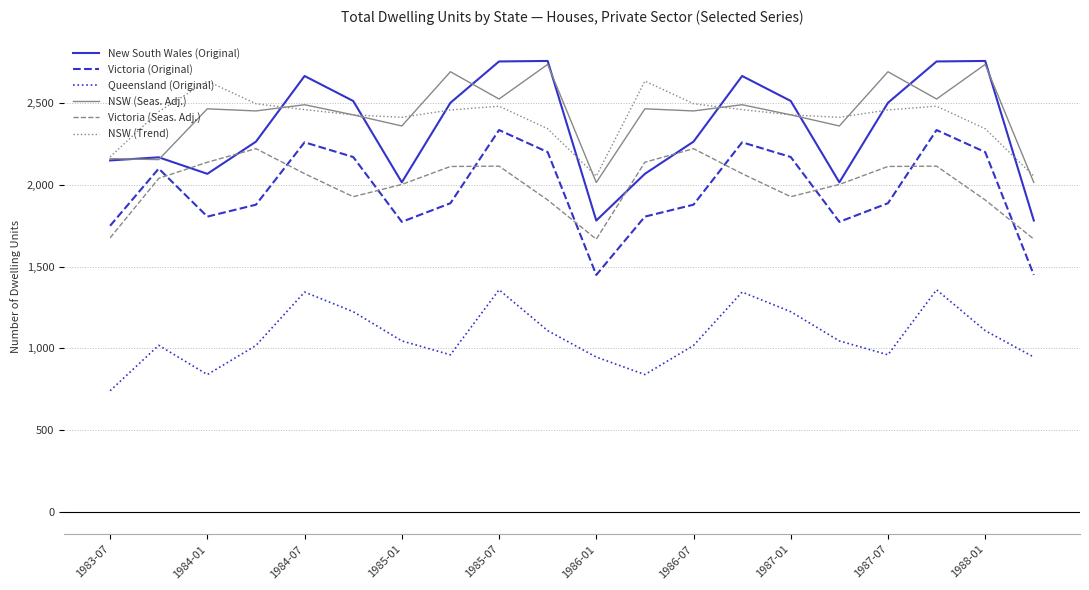

Which series ends up on top after the final intersection of NSW (Trend) and NSW (Seas. Adj.)?

NSW (Trend)